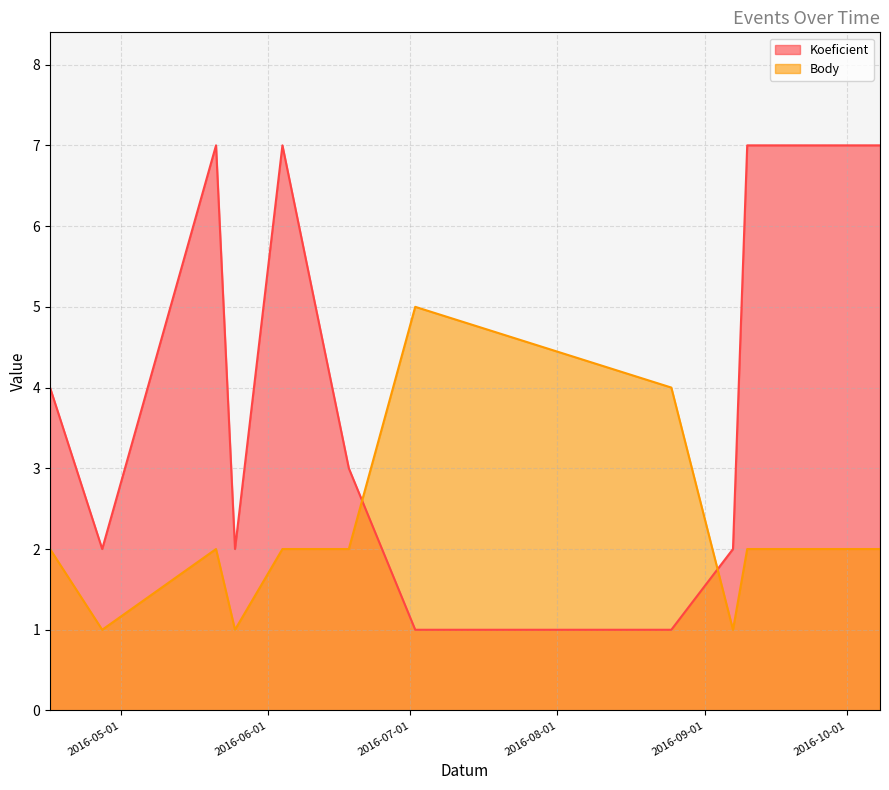

Between 2016-09-07 and 2016-10-08, which series saw the biggest shift?

Koeficient